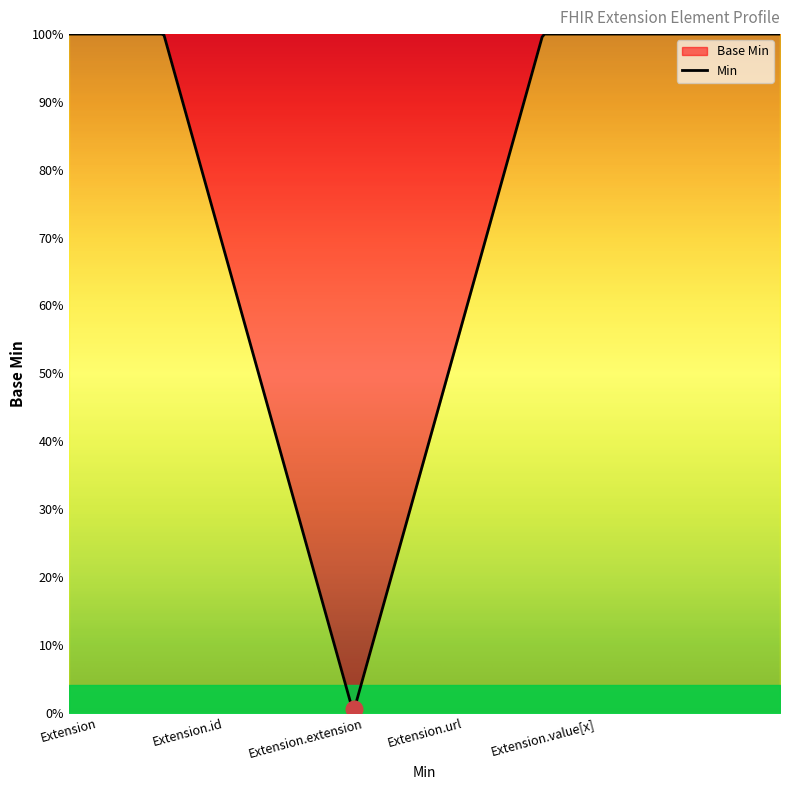

The value of Min at Extension.extension is 0. True or false?

True